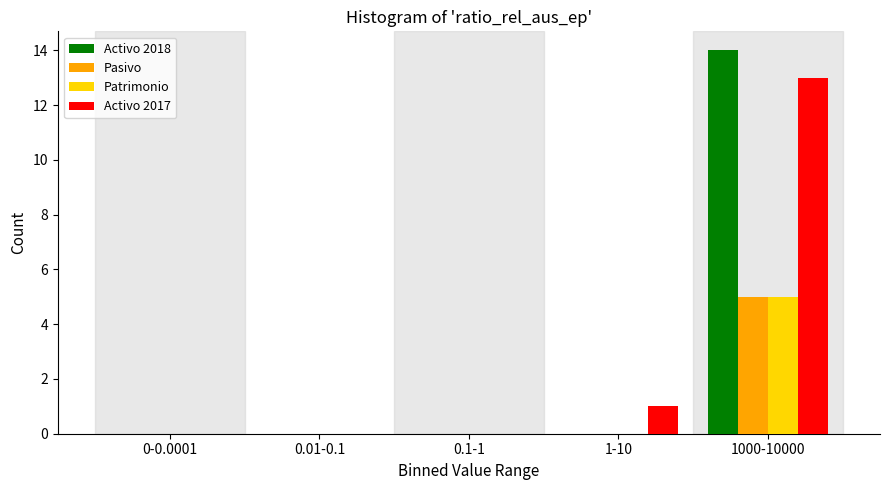

Reading left to right, list all the values displayed in this chart.

Activo 2018: 0-0.0001=0	0.01-0.1=0	0.1-1=0	1-10=0	1000-10000=14
Pasivo: 0-0.0001=0	0.01-0.1=0	0.1-1=0	1-10=0	1000-10000=5
Patrimonio: 0-0.0001=0	0.01-0.1=0	0.1-1=0	1-10=0	1000-10000=5
Activo 2017: 0-0.0001=0	0.01-0.1=0	0.1-1=0	1-10=1	1000-10000=13